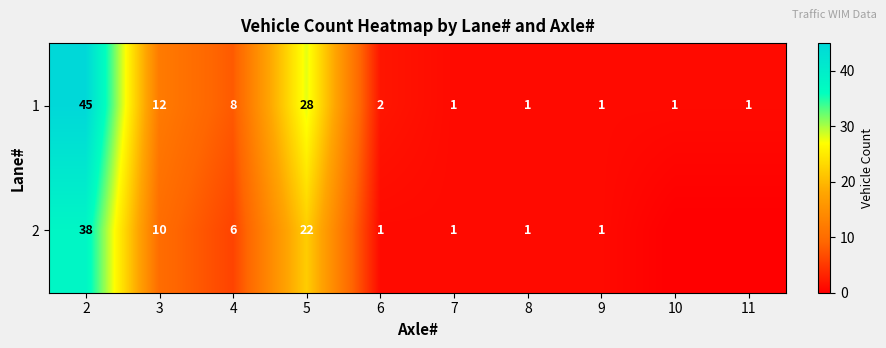

What is the maximum value for 1?

45